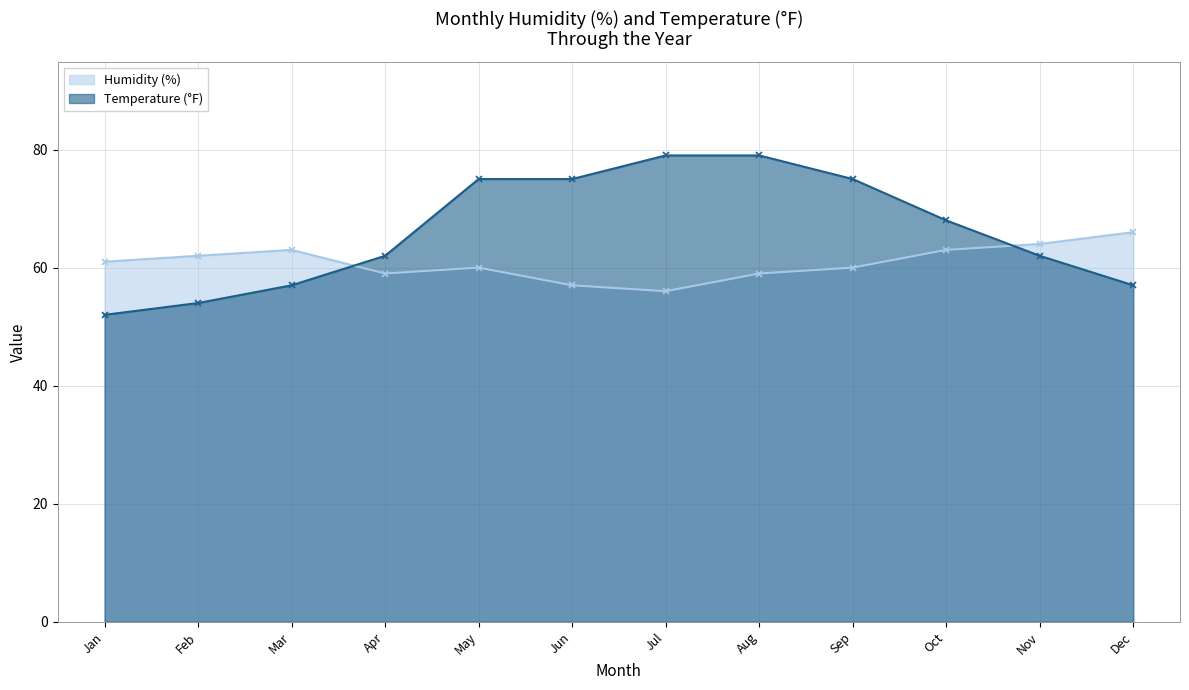

How many intersections are there between Humidity (%) and Temperature (°F)?

2